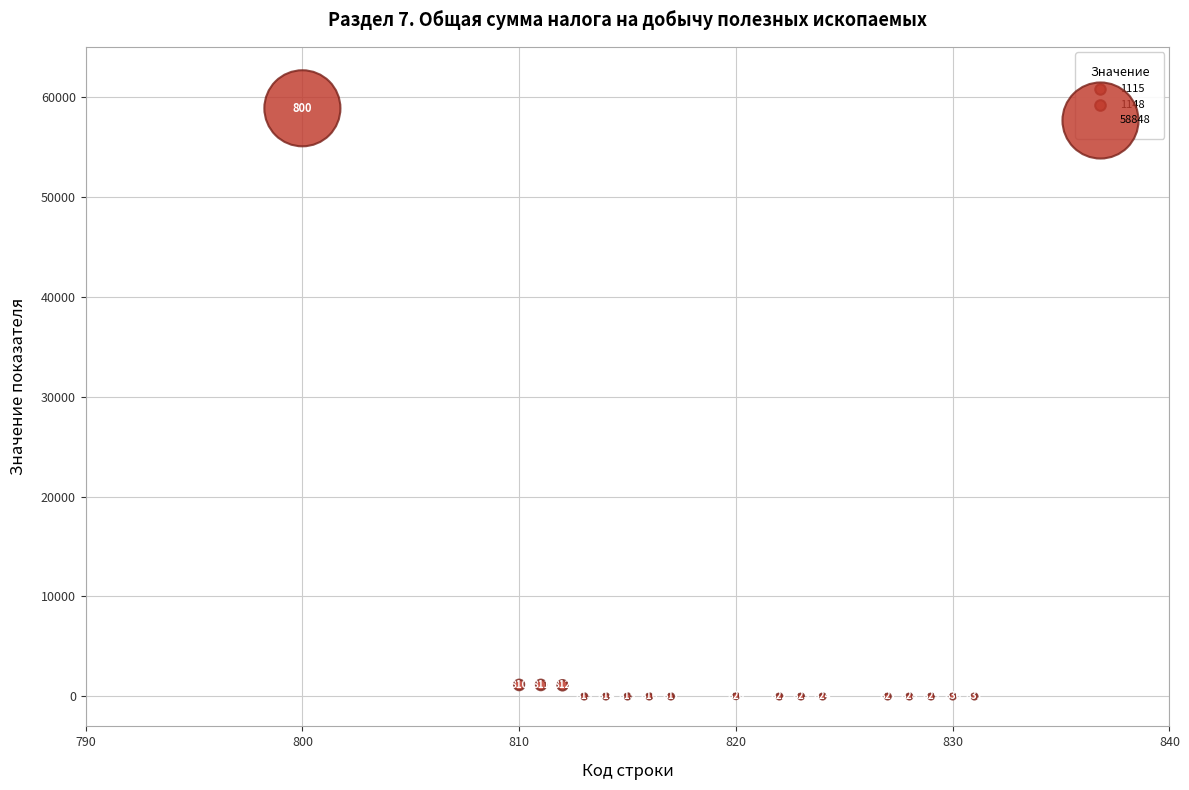

What Y value in the scatter plot is closest to 29424?

1148